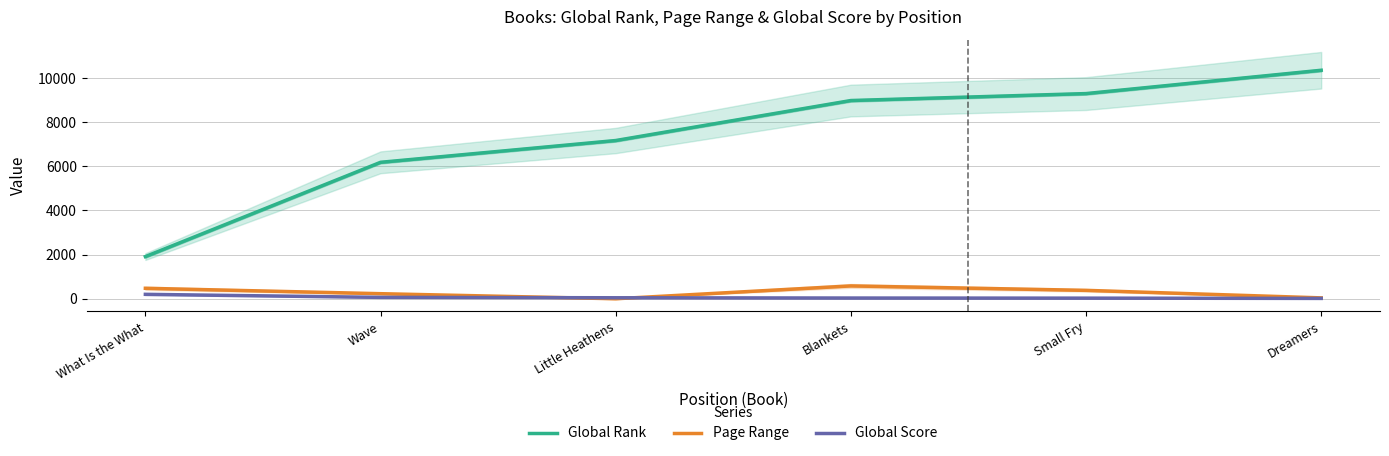

Reading right to left, transcribe all the data shown in this chart.

Global Rank: 10354	9297	8982	7170	6183	1911
Page Range: 40	381	582	0	230	475
Global Score: 16	28	33	45	63	201